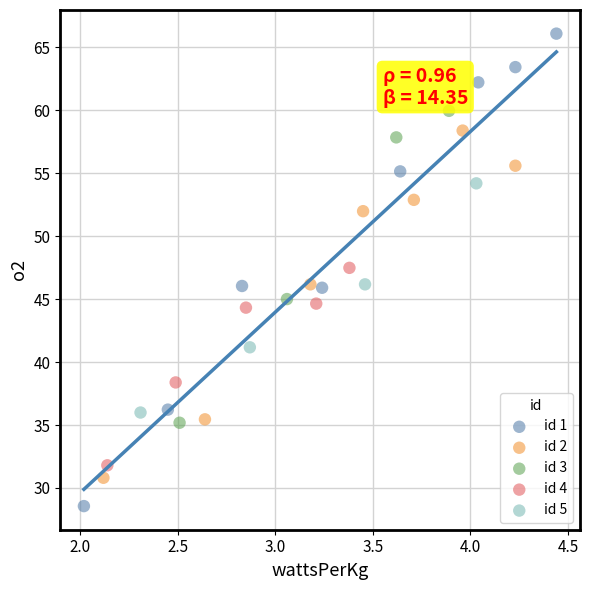

Which series has the widest spread of Y values?

id 1